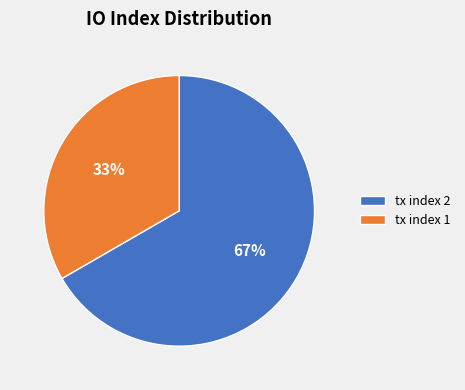

To the nearest percent, what is the combined percentage of tx index 2 and tx index 1?

100%